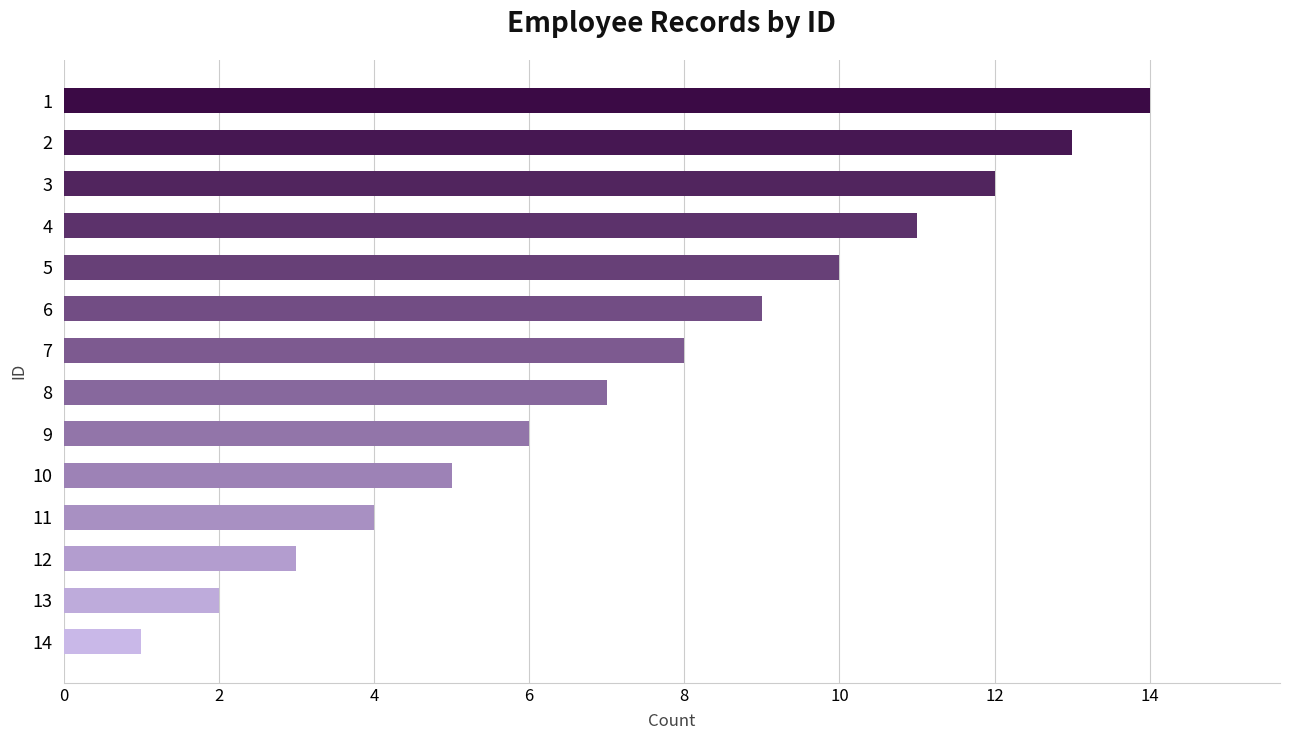

How many values are below 8?

7